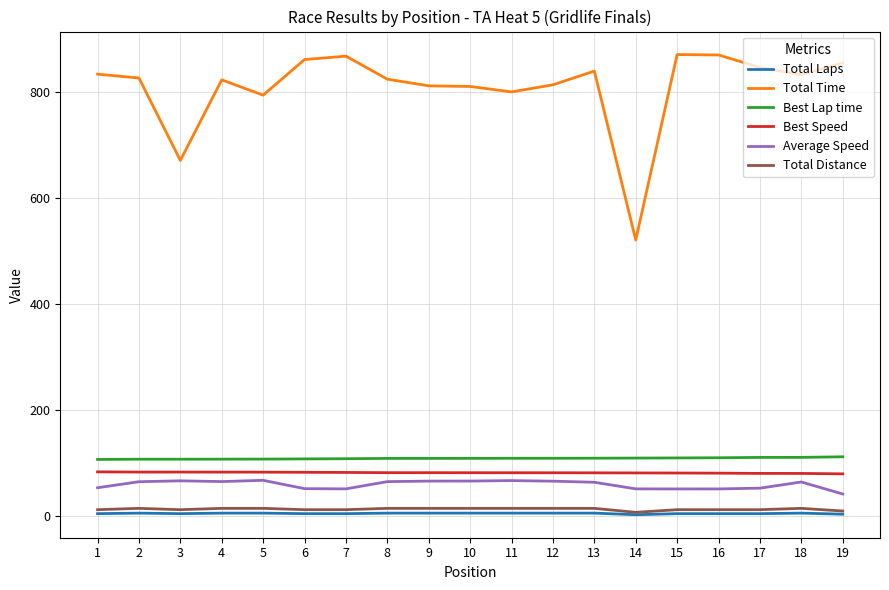

Which series has the largest range (max minus min)?

Total Time